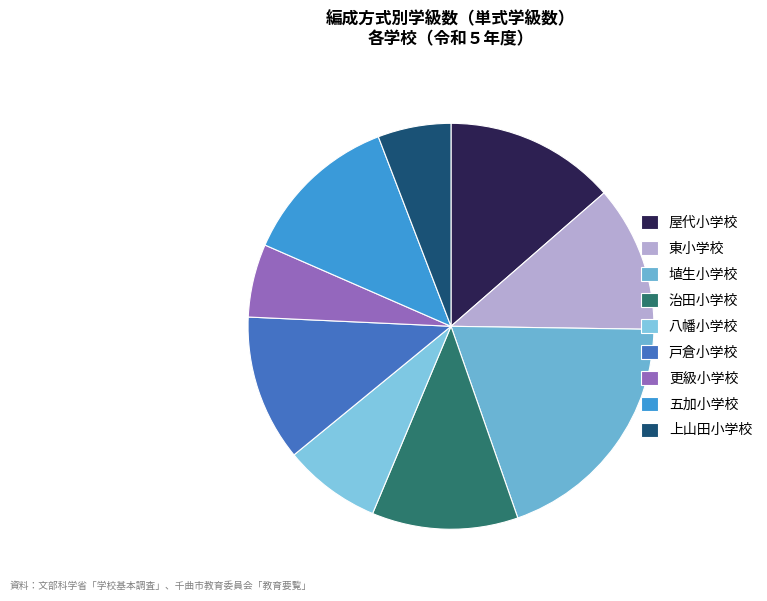

Which has a higher value, 東小学校 or 埴生小学校?

埴生小学校